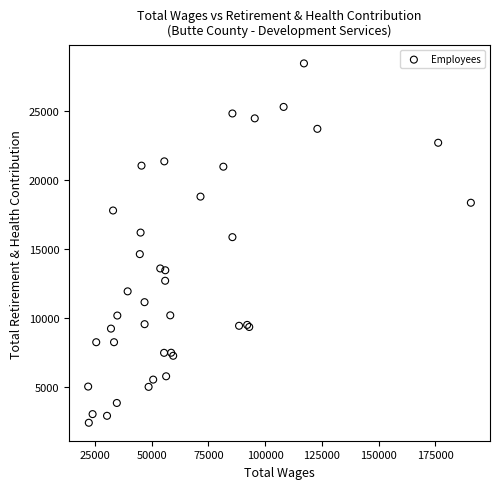

What Y value in the scatter plot is closest to 15441?

15871